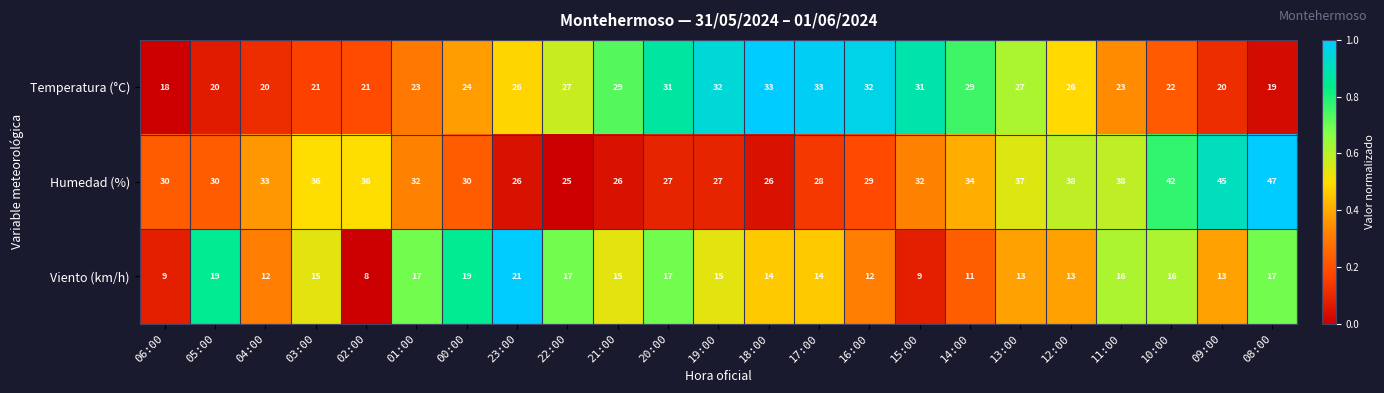

List the series in order of their peak value, lowest first.

Viento (km/h), Temperatura (°C), Humedad (%)